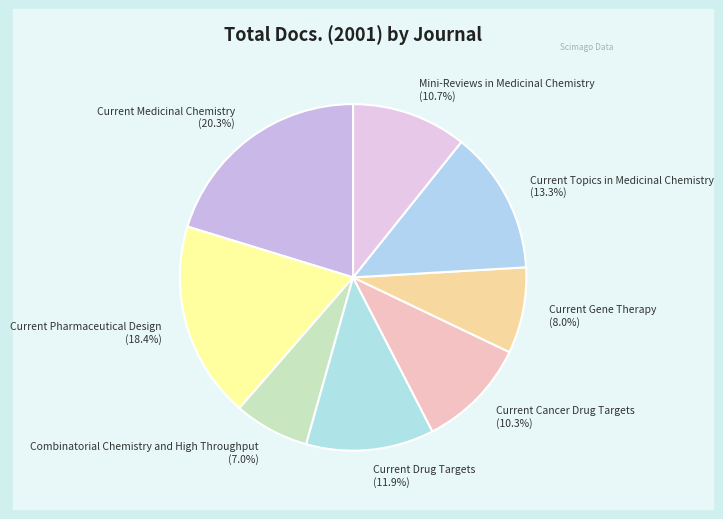

Approximately how many times larger is the value at Mini-Reviews in Medicinal Chemistry compared to Current Cancer Drug Targets?

1.0